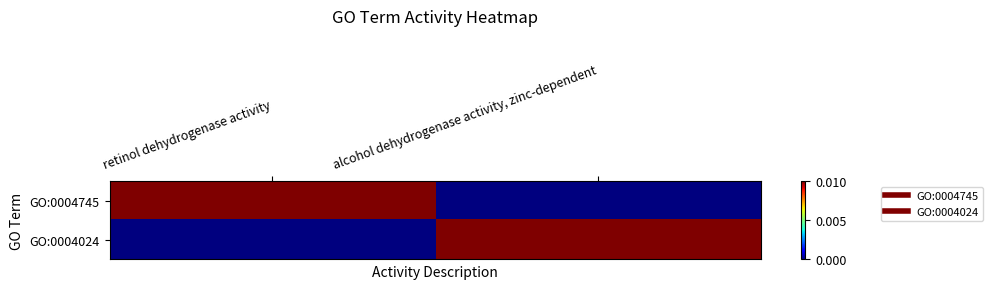

Reading left to right, what are all the values shown in this chart?

GO:0004745: retinol dehydrogenase activity=0.0	alcohol dehydrogenase activity, zinc-dependent=0.0
GO:0004024: retinol dehydrogenase activity=0.0	alcohol dehydrogenase activity, zinc-dependent=0.0